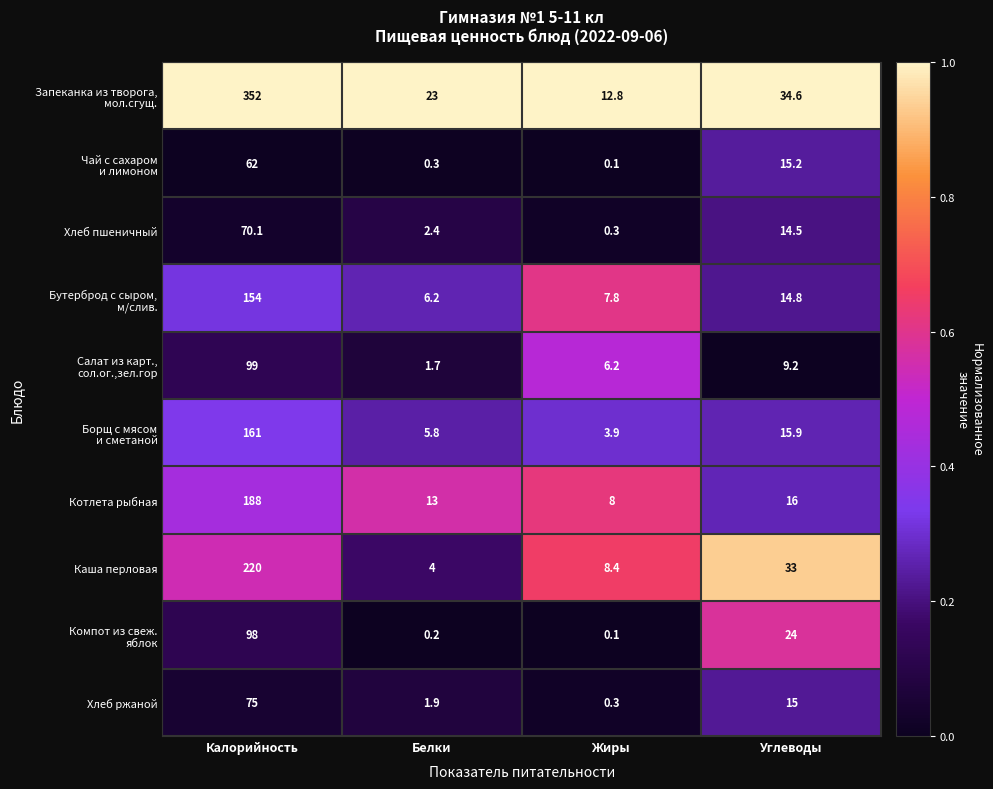

What is the spread (max minus min) of values at Жиры?

12.7